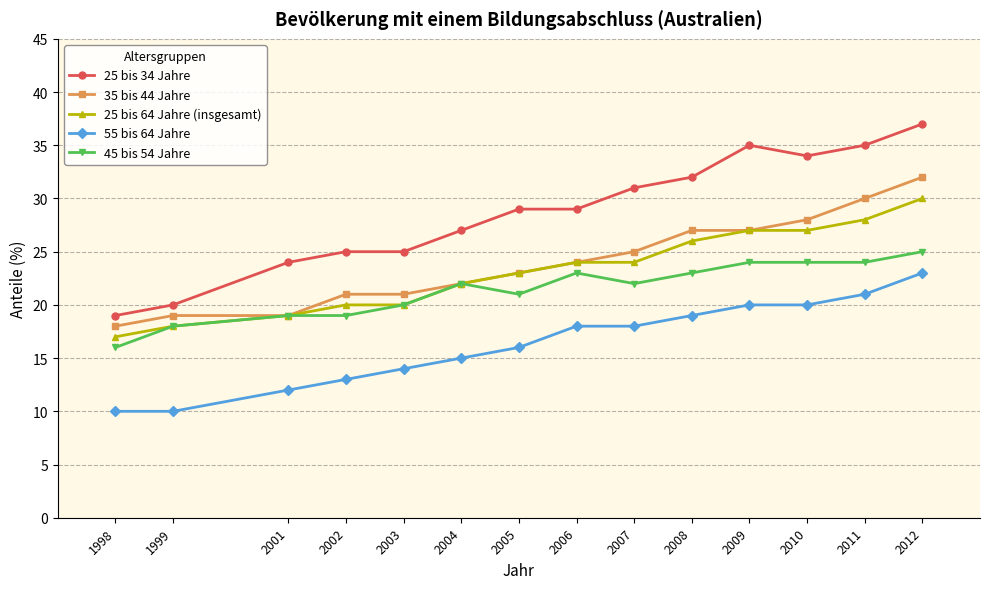

What is the value of the 25 bis 64 Jahre (insgesamt) point at the 11th from the left?

27